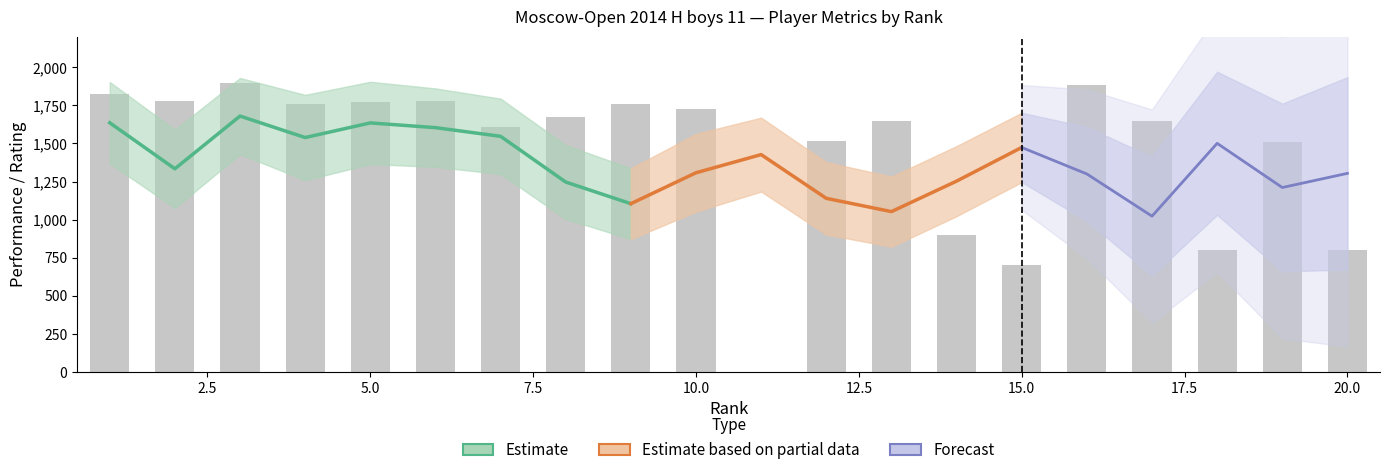

Between 1 and 18, which series saw the biggest shift?

Rating